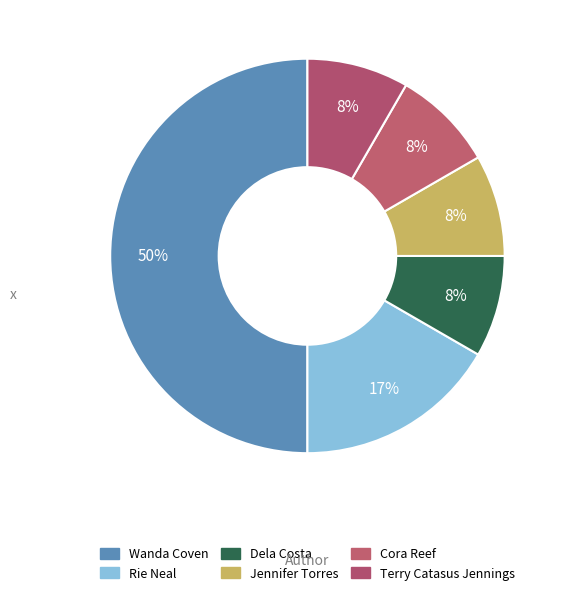

To the nearest percent, what is the average slice percentage?

17%